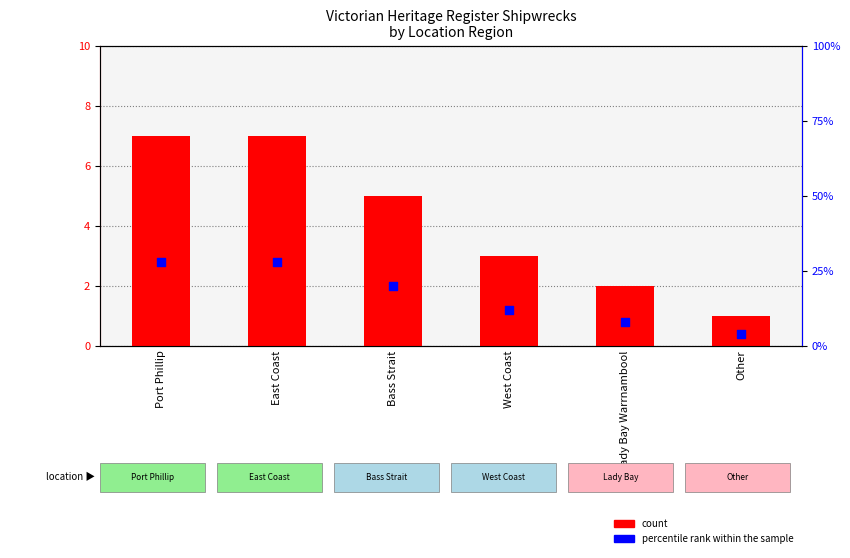

Which series has the largest Y range (max minus min)?

percentile rank within the sample